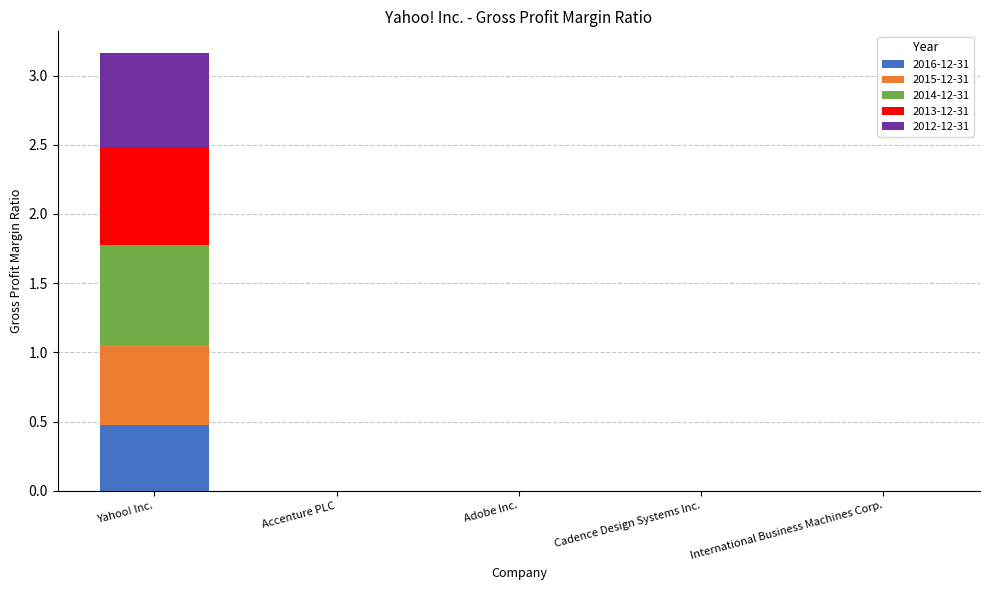

The 2016-12-31 series shows 0.0 at Cadence Design Systems Inc.. True or false?

True